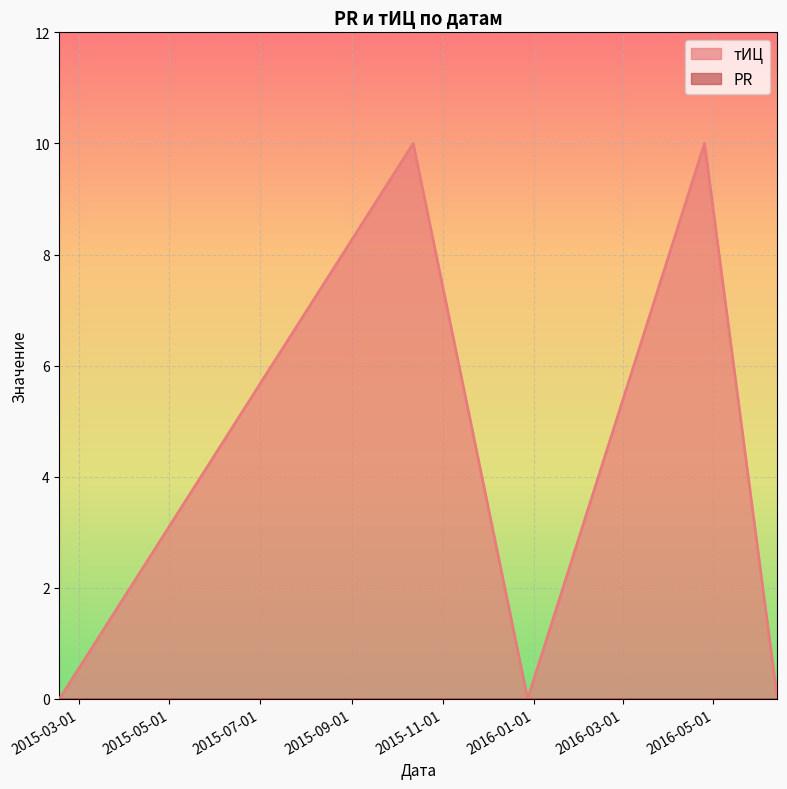

True or false: the data shows 15 at 2015-10-12.

False